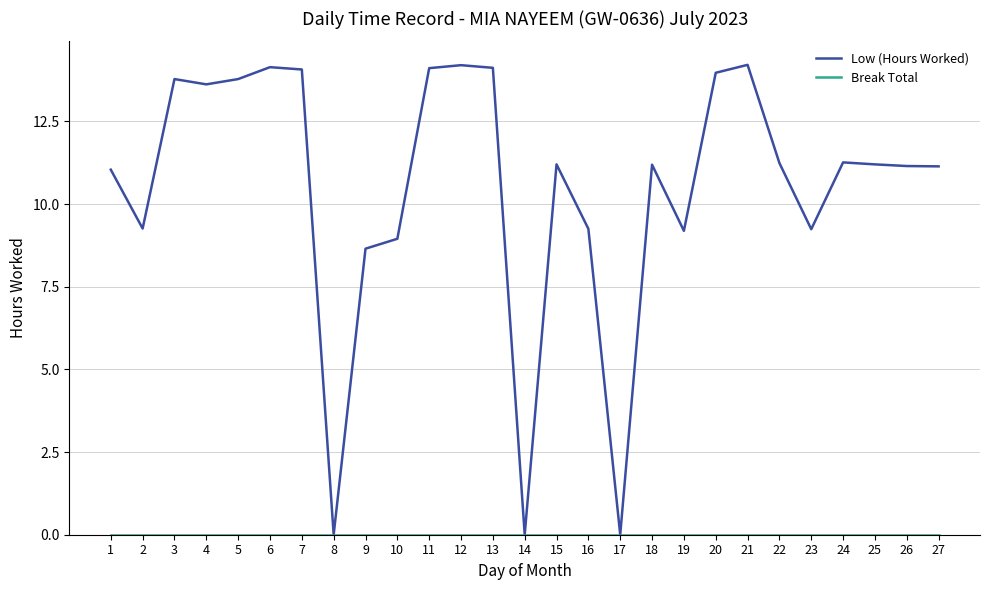

What is the total value across all series at 1?

11.0